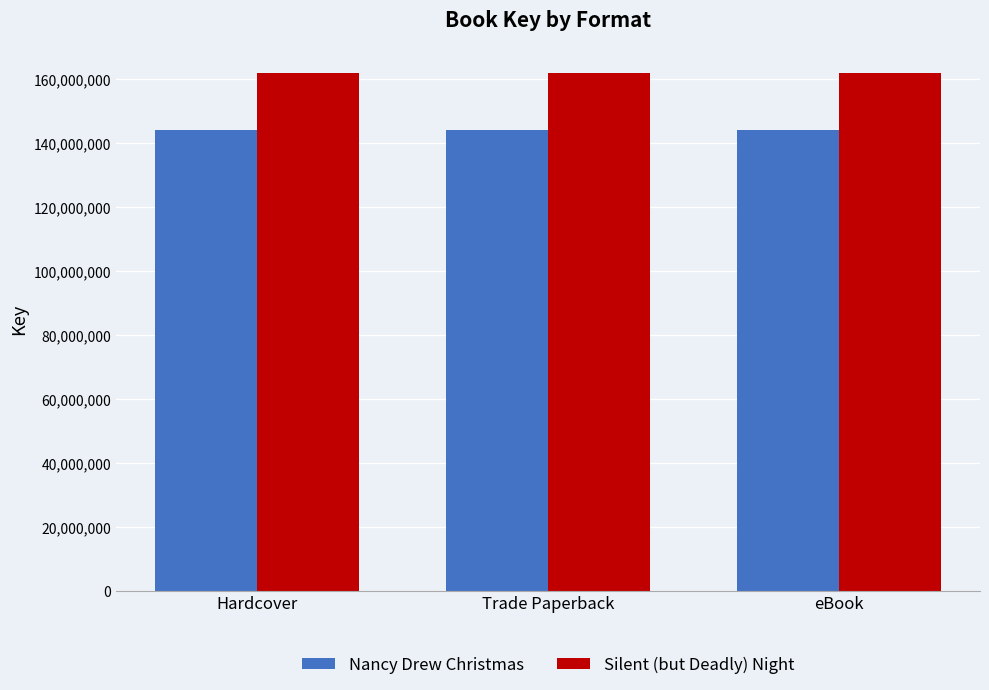

How many series are shown in this chart?

2